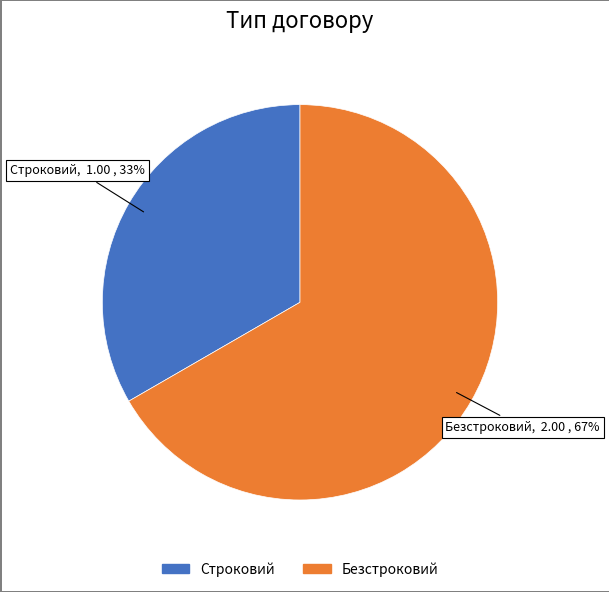

Is the sum of Безстроковий and Строковий greater than half?

Yes